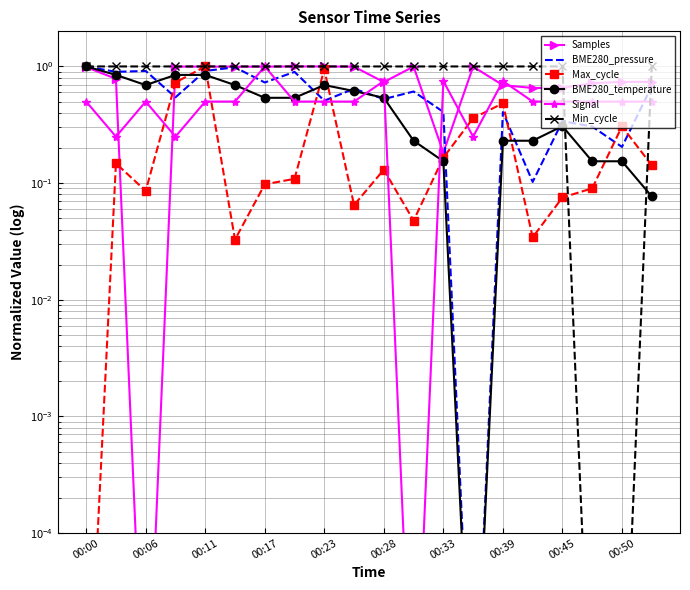

What is the total value across all series at 00:39?

4.0